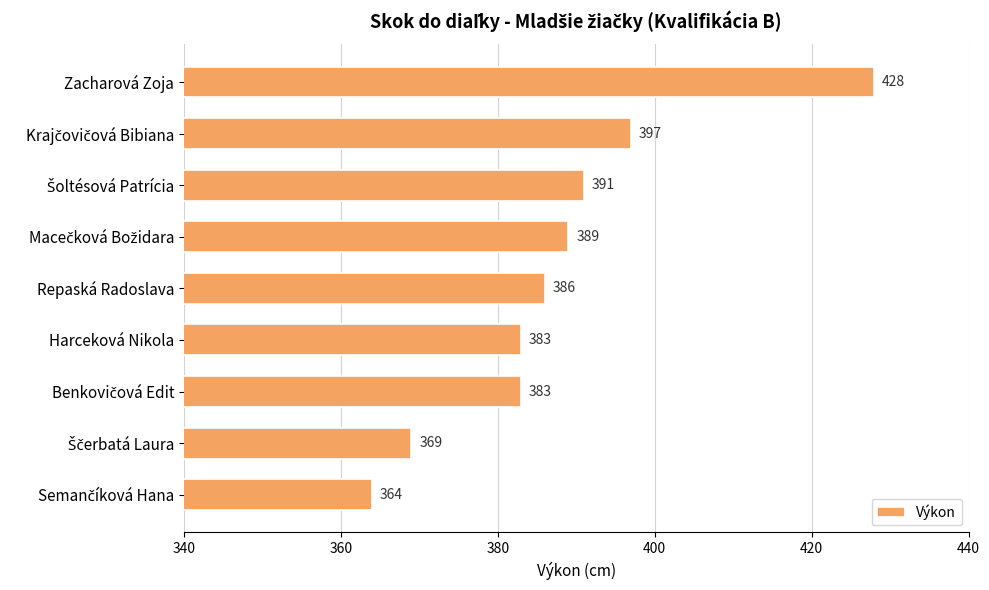

What is the sum of all values?

3490